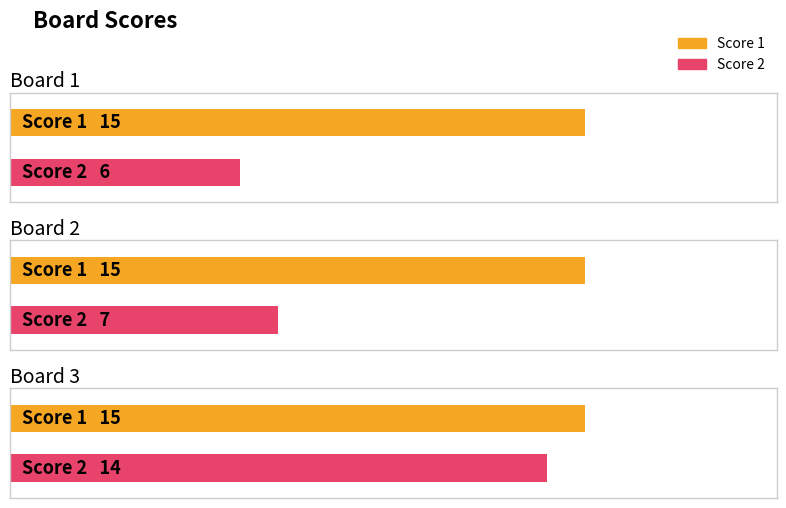

What is the spread (max minus min) of values at Board 3?

1